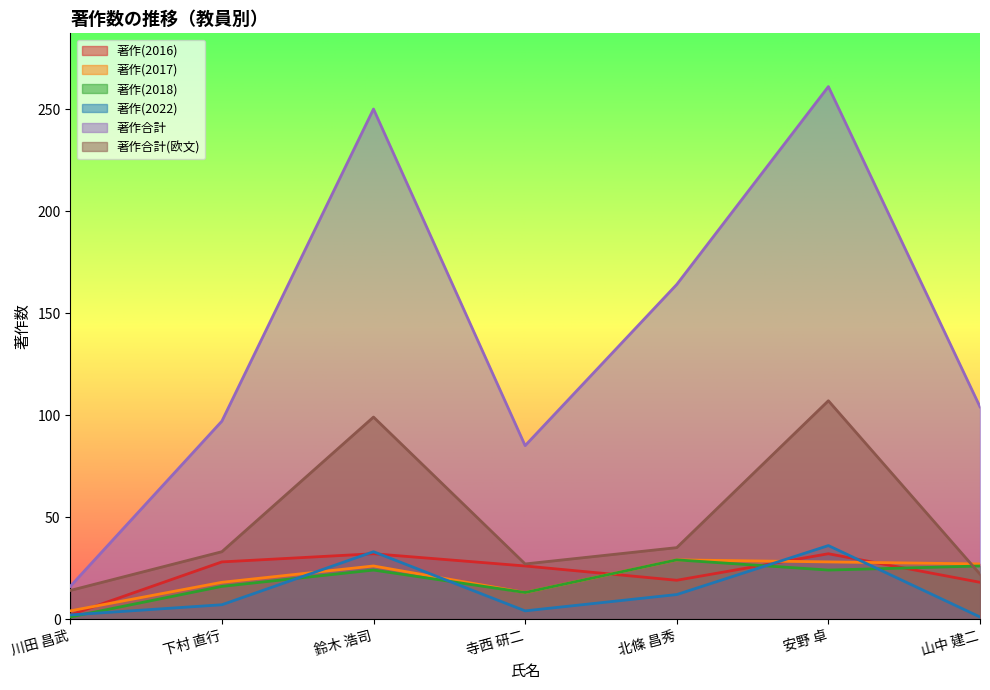

True or false: 著作(2016) has more than 1 points higher than both neighbors.

True